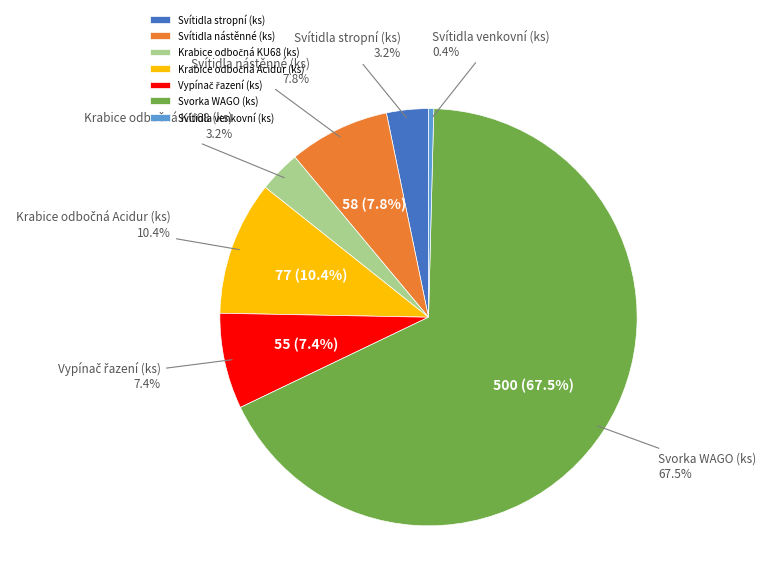

Rank the categories by value from lowest to highest.

Svítidla venkovní (ks), Svítidla stropní (ks), Krabice odbočná KU68 (ks), Vypínač řazení (ks), Svítidla nástěnné (ks), Krabice odbočná Acidur (ks), Svorka WAGO (ks)